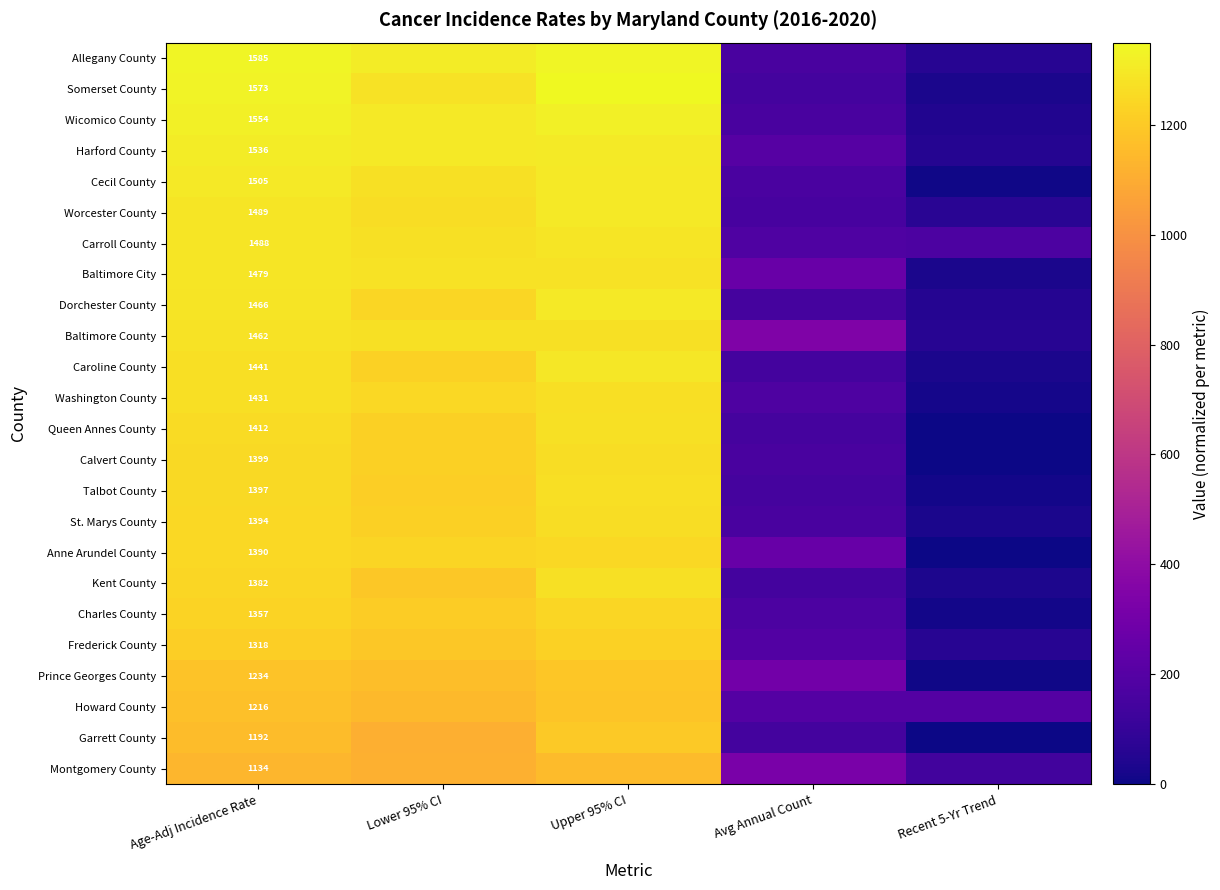

At which category is the sum across all series the highest?

Upper 95% CI